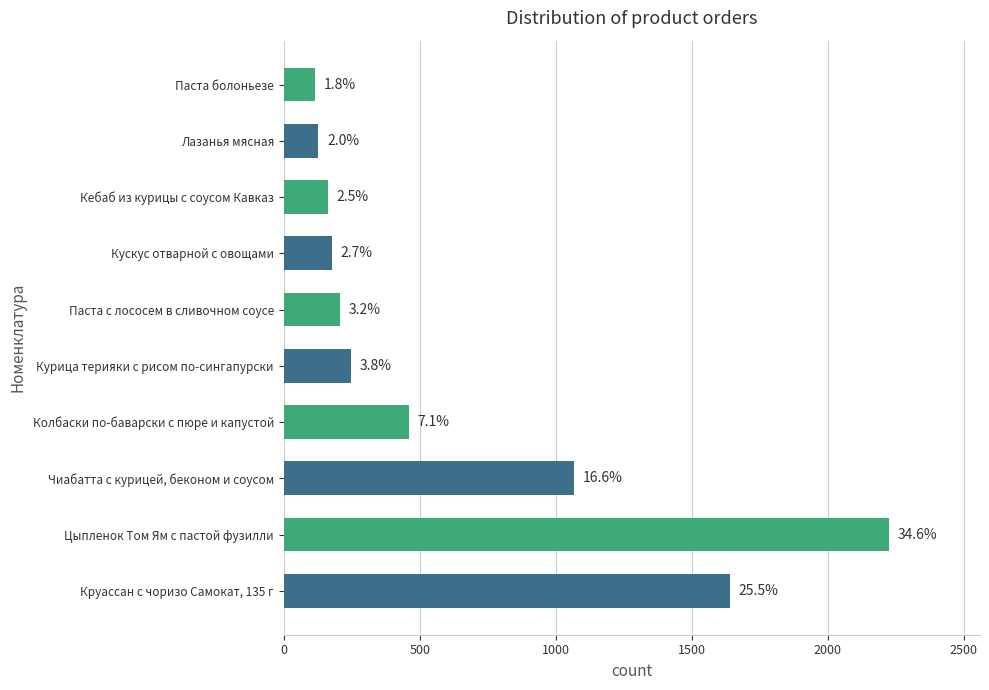

Is it true that the value at Паста с лососем в сливочном соусе is 206?

True